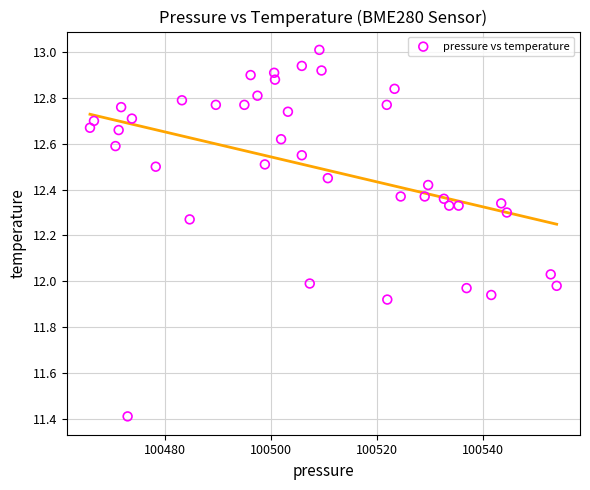

What is the range of Y values (max minus min)?

1.6